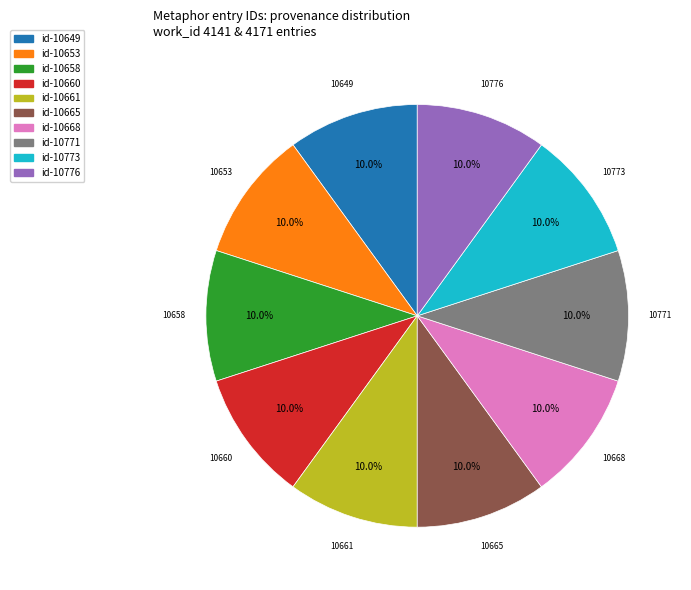

What is the total percentage of id-10773 and id-10649?

20.0%